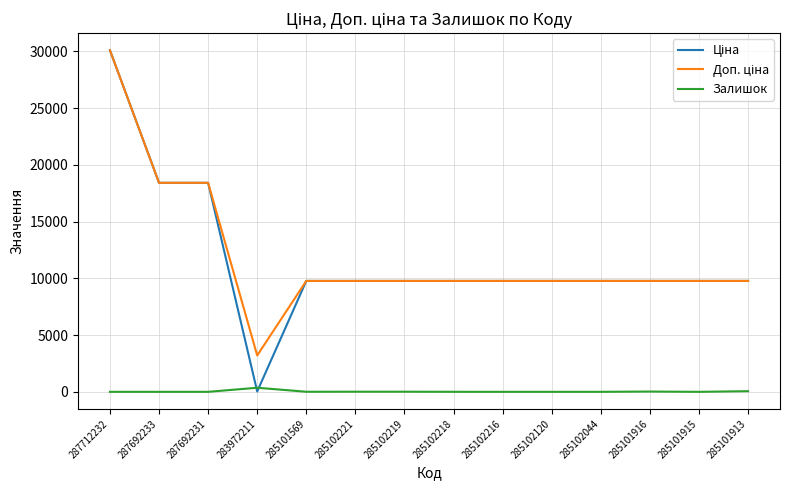

Which label corresponds to the largest value in the chart?

287712232